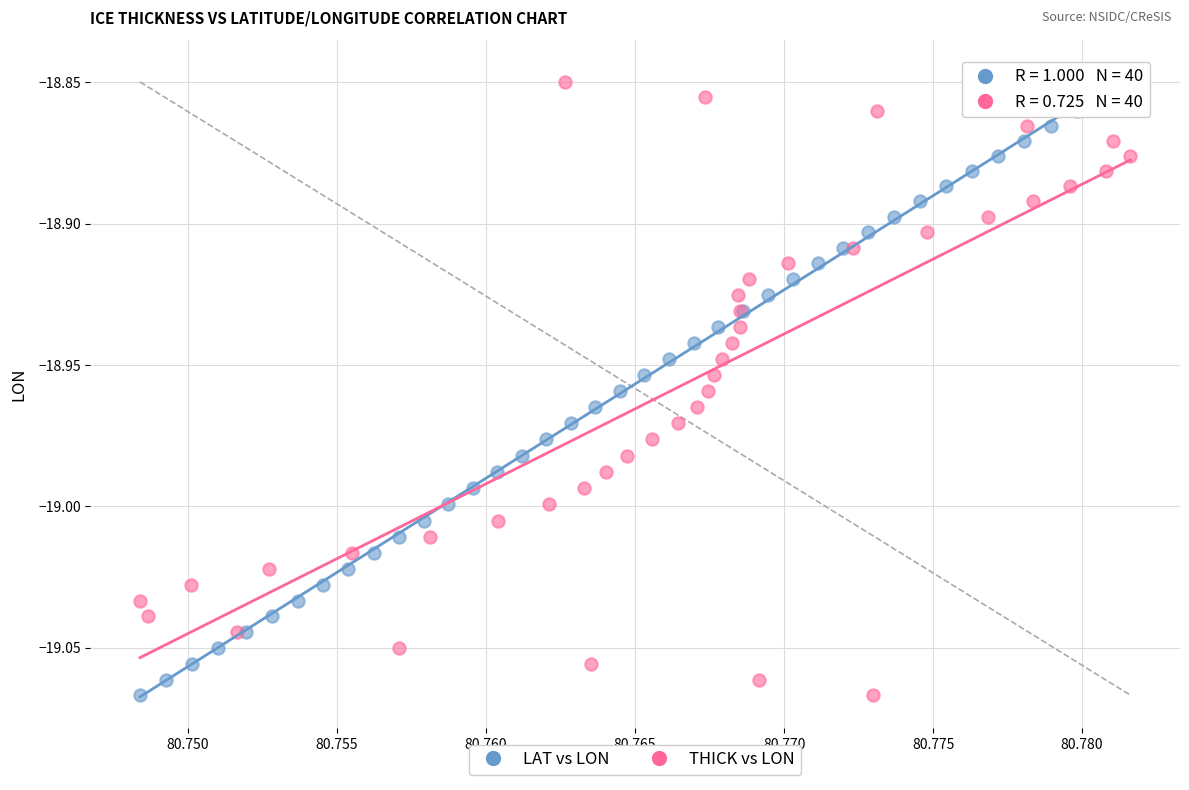

What are all the series names shown in the legend?

LAT vs LON, THICK vs LON